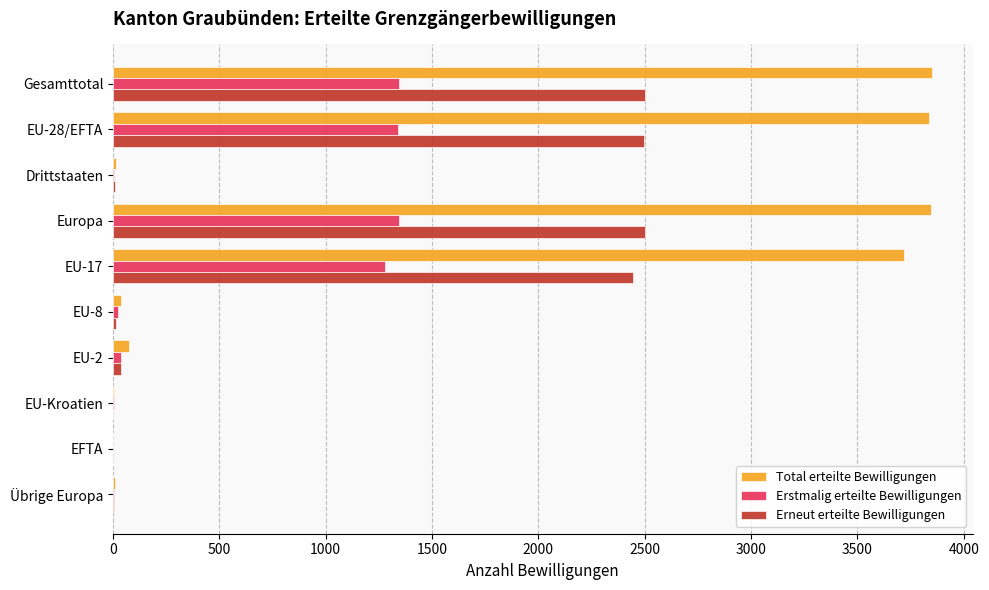

What is the sum of all Erstmalig erteilte Bewilligungen values?

5382